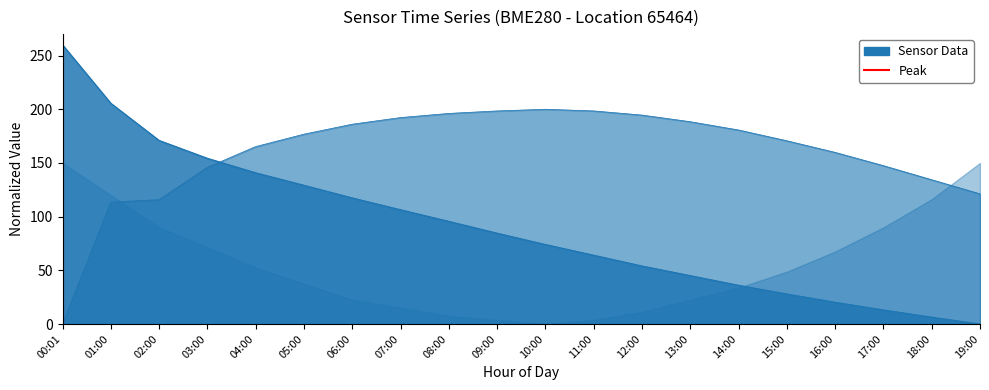

What is the change in value from 00:01 to 01:00?

+1